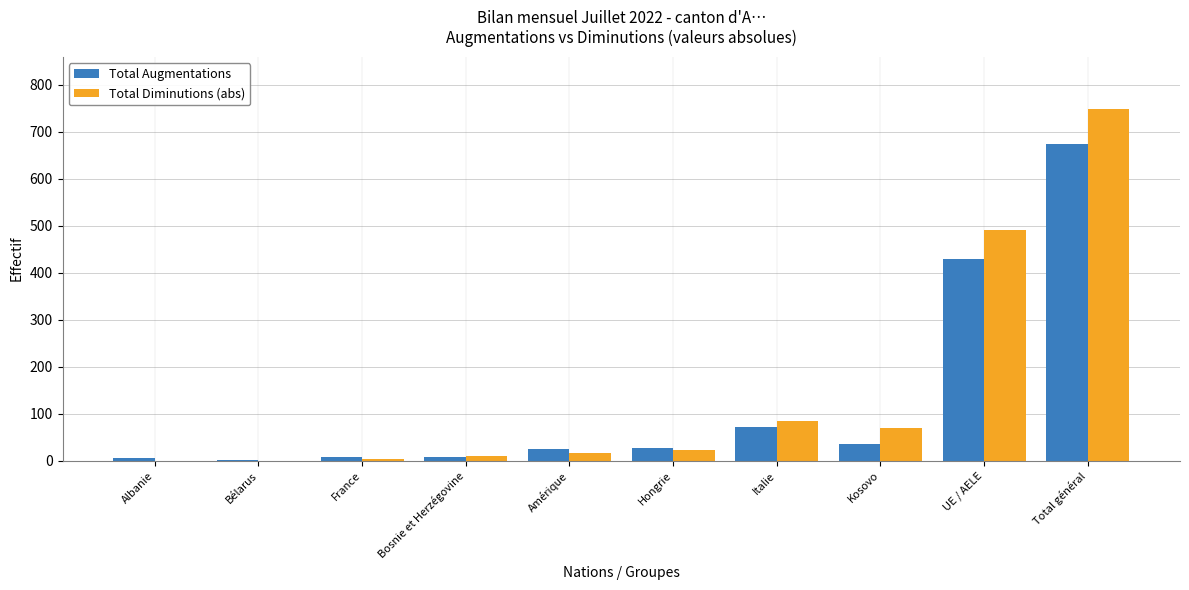

At which category is the sum across all series the highest?

Total général